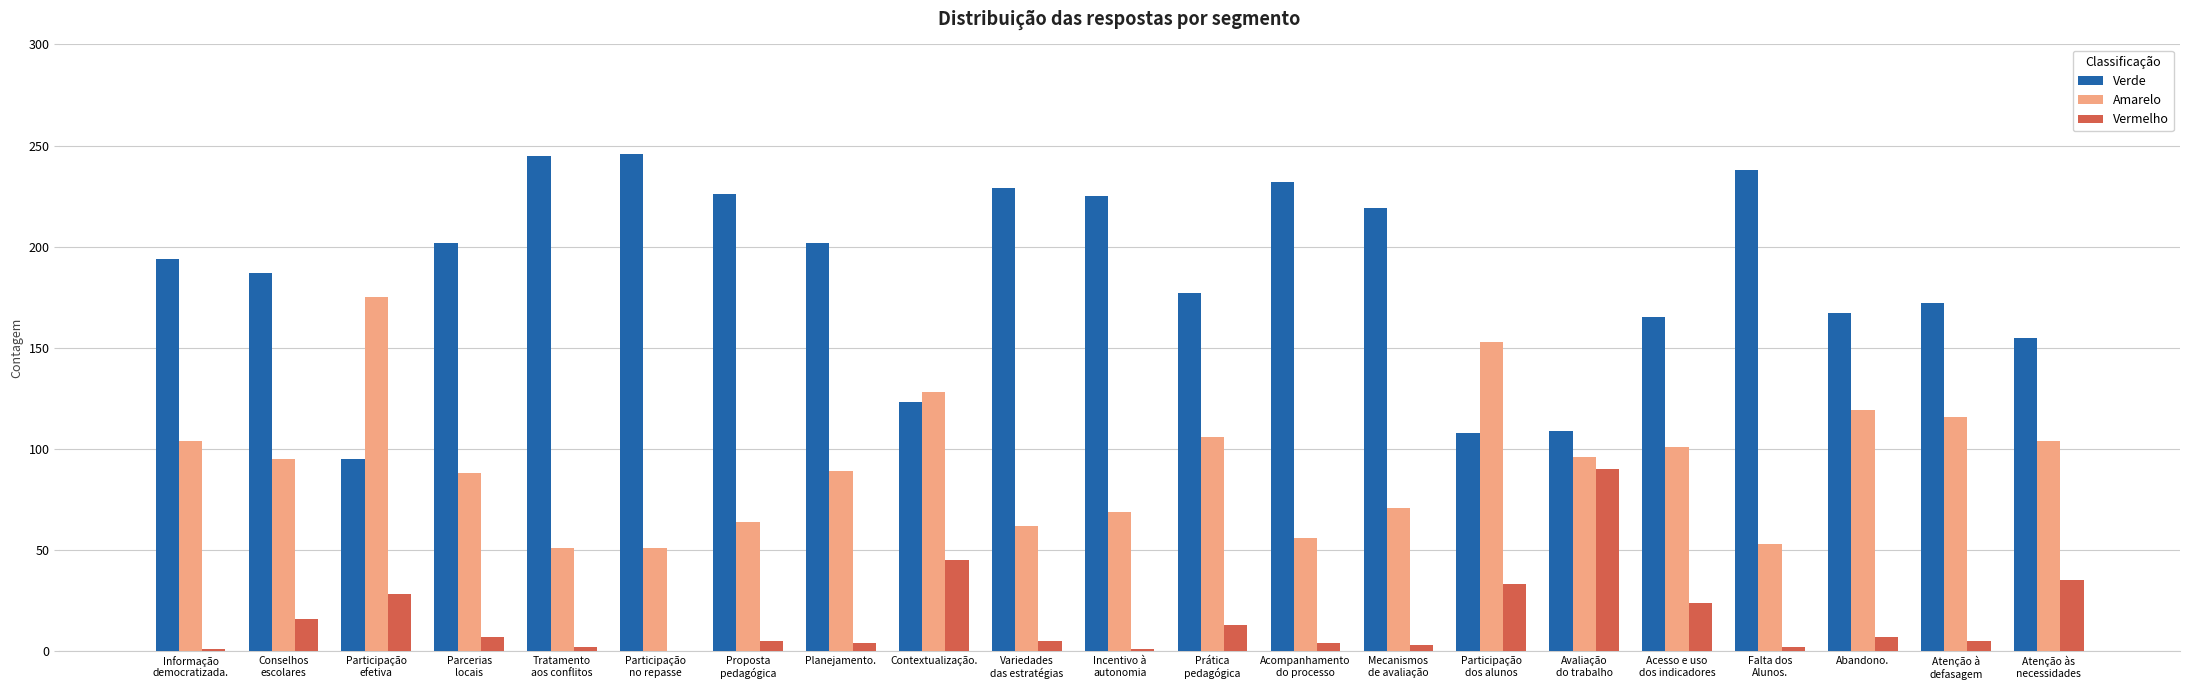

Is it true that Vermelho equals 42 at Participação
no repasse?

False